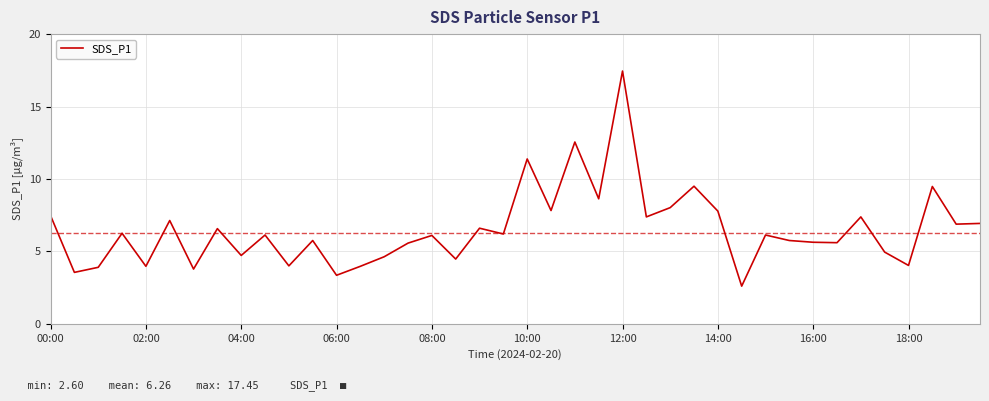

What is the minimum value shown in the chart?

2.6